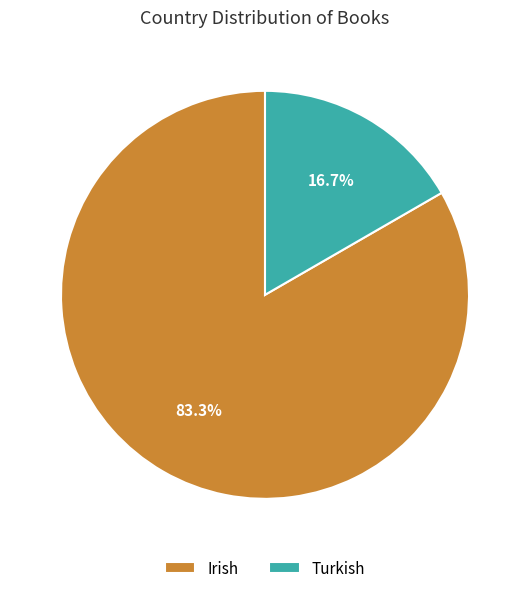

Between Turkish and Irish, which is larger?

Irish